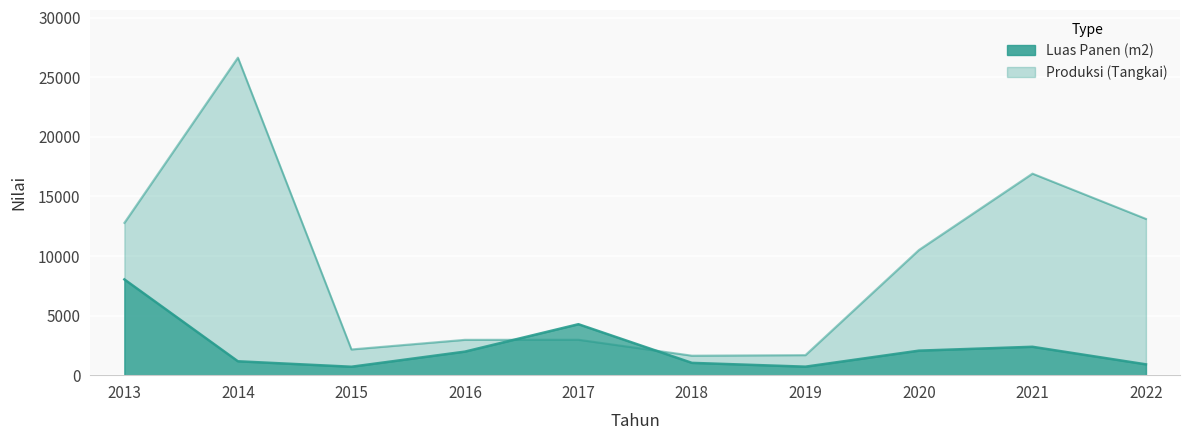

Is the value of Luas Panen (m2) at 2016 greater than the value of Produksi (Tangkai) at 2017?

No